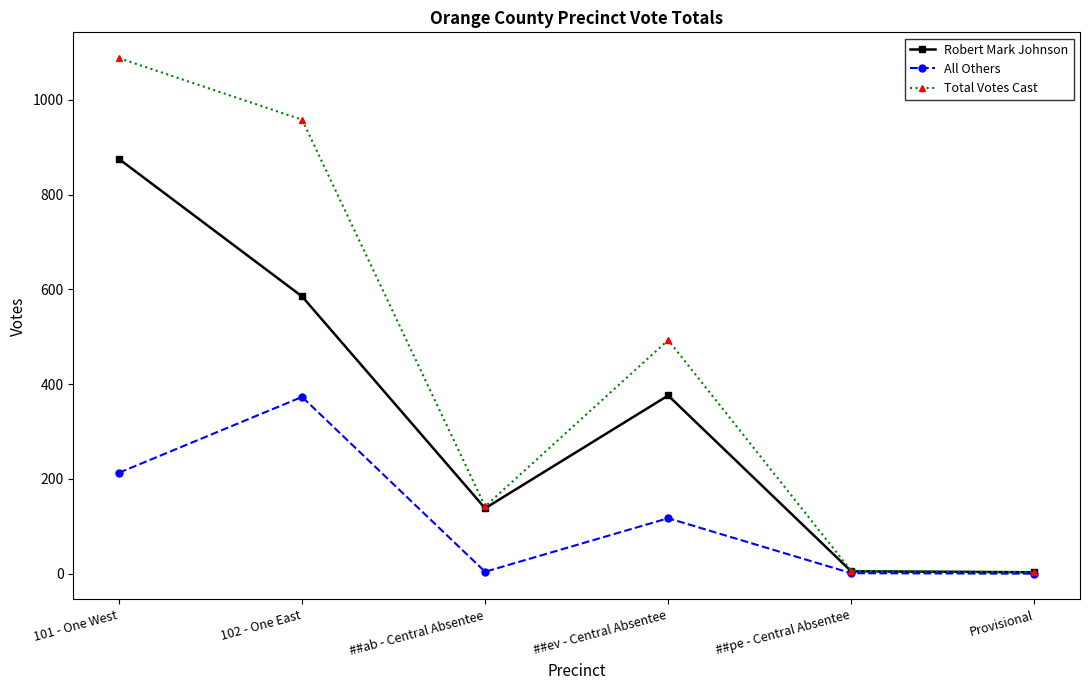

In Robert Mark Johnson, how many points are lower than both neighbors (excluding endpoints)?

1